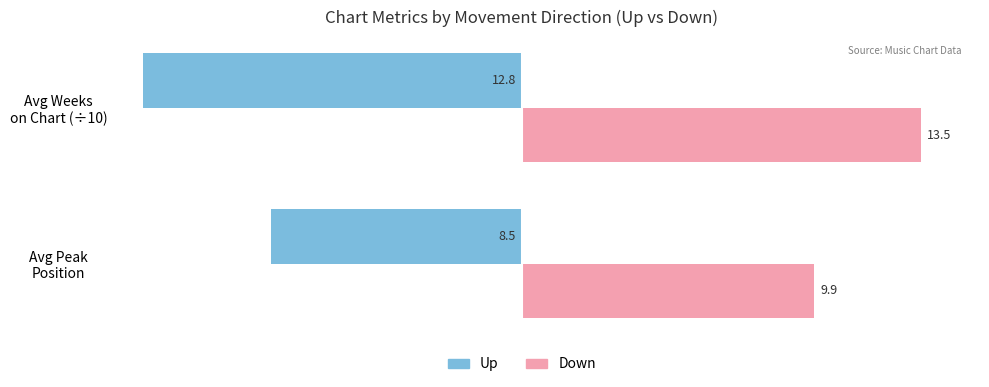

What is the maximum value shown in the chart?

13.5